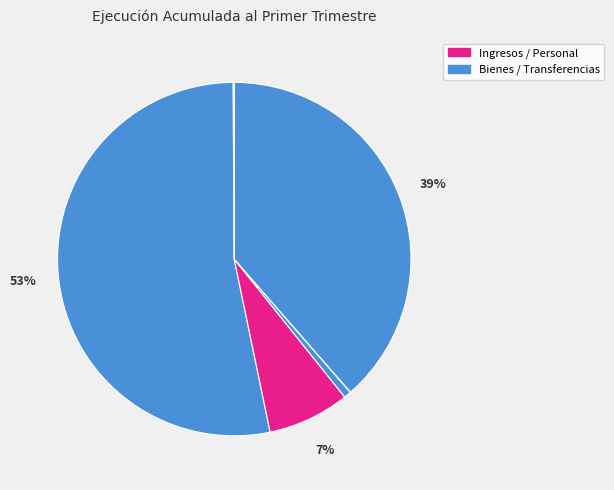

To the nearest percent, what is the average slice percentage?

14%